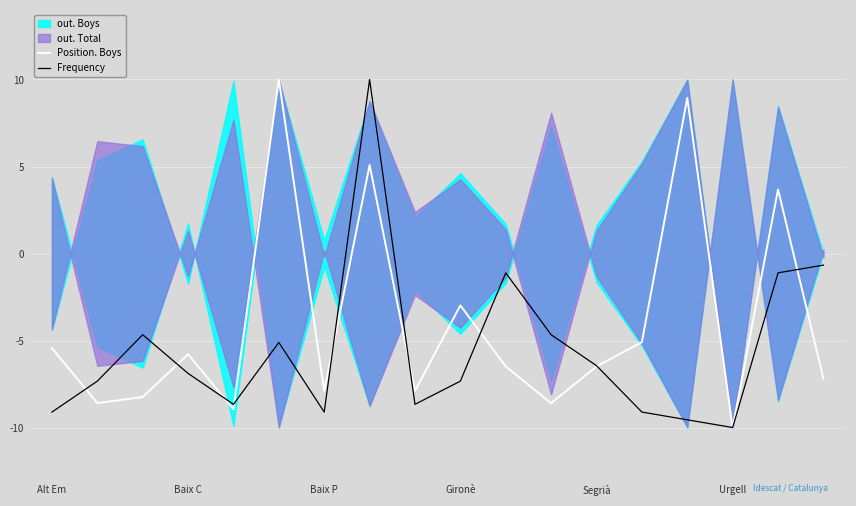

How many lines are shown in the chart?

2